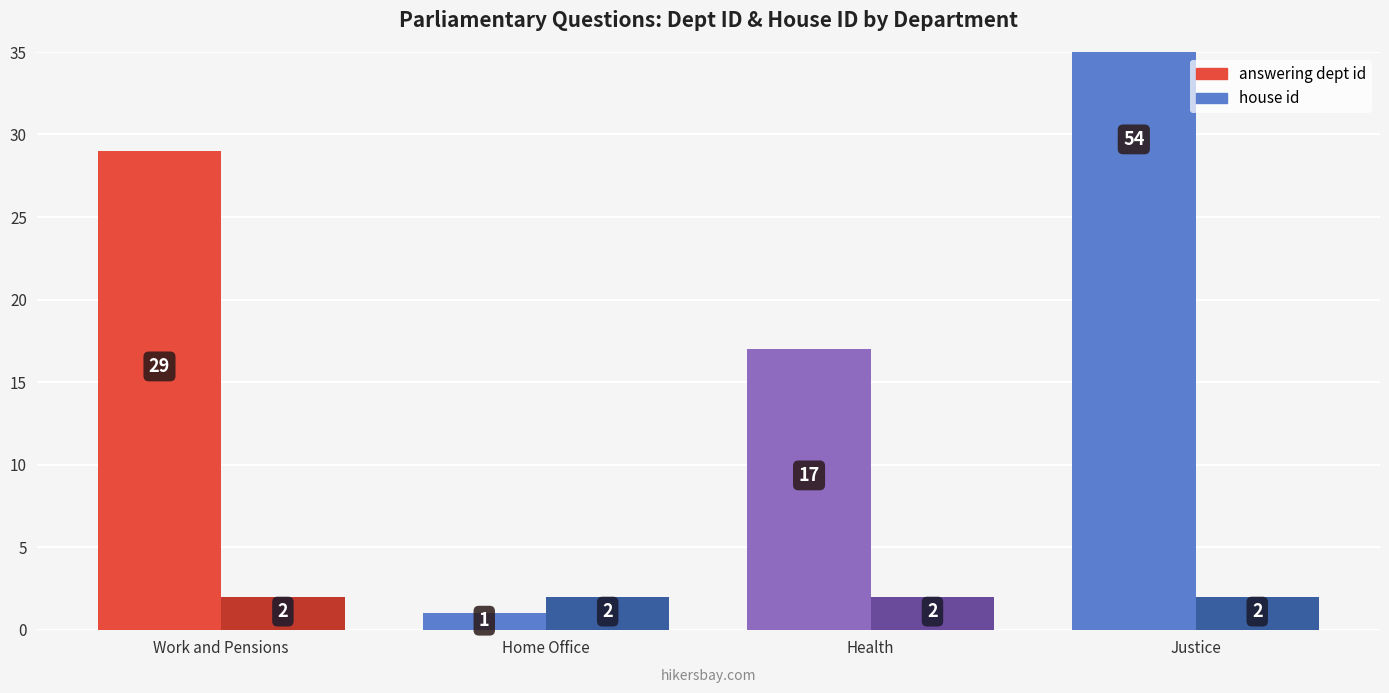

True or false: answering dept id has a value of 1 at Home Office.

False